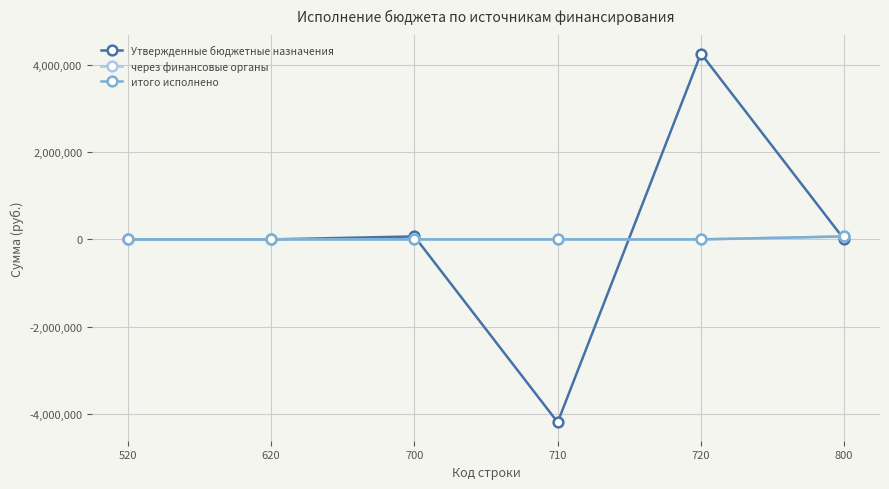

The value of Утвержденные бюджетные назначения at 700 is 43670.1. True or false?

False